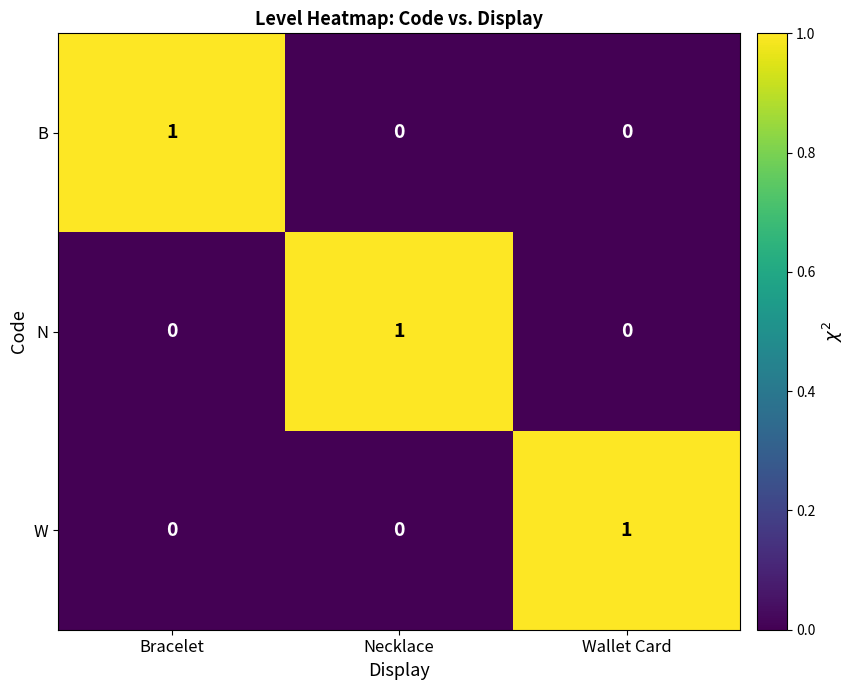

The W series shows 0 at Bracelet. True or false?

True